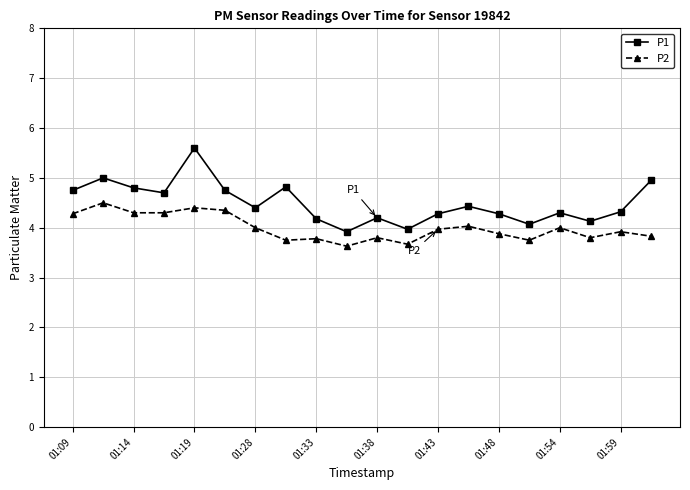

What is the difference between the maximum and minimum values in the P2 series?

0.9